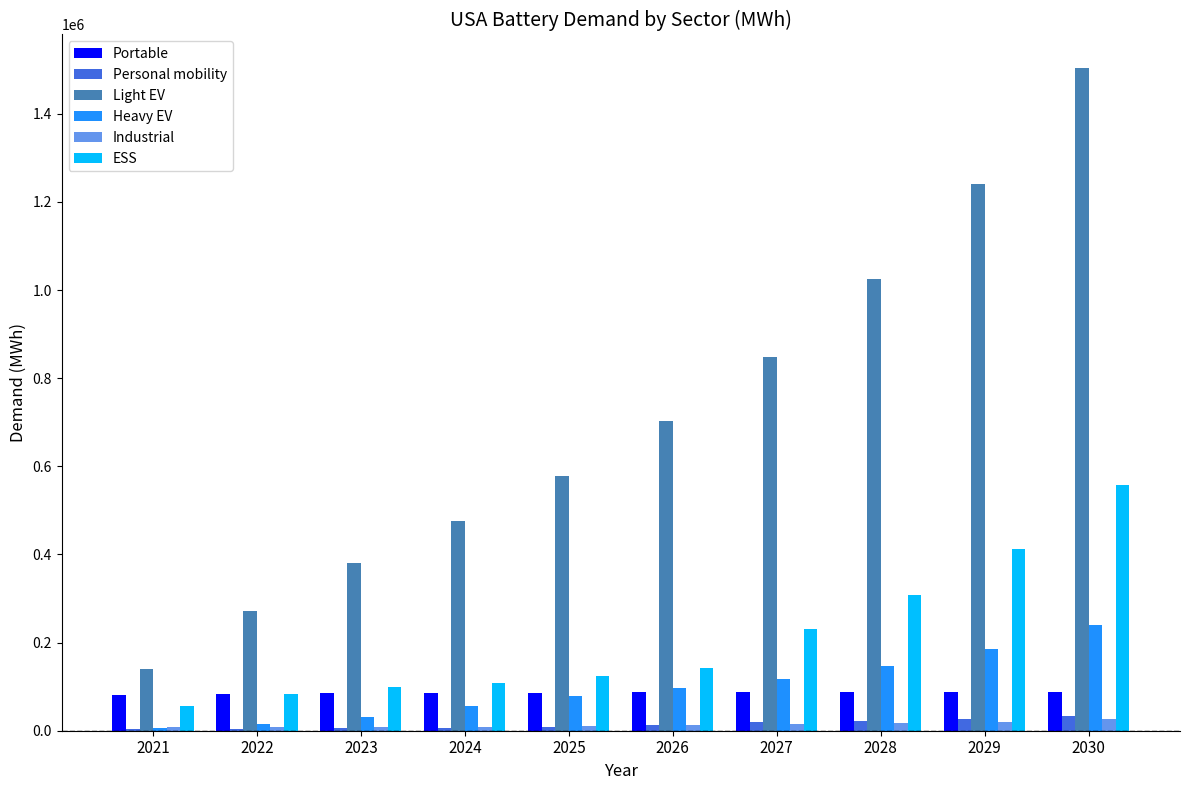

What is the difference between the Portable values at 2029 and 2024?

3417.0